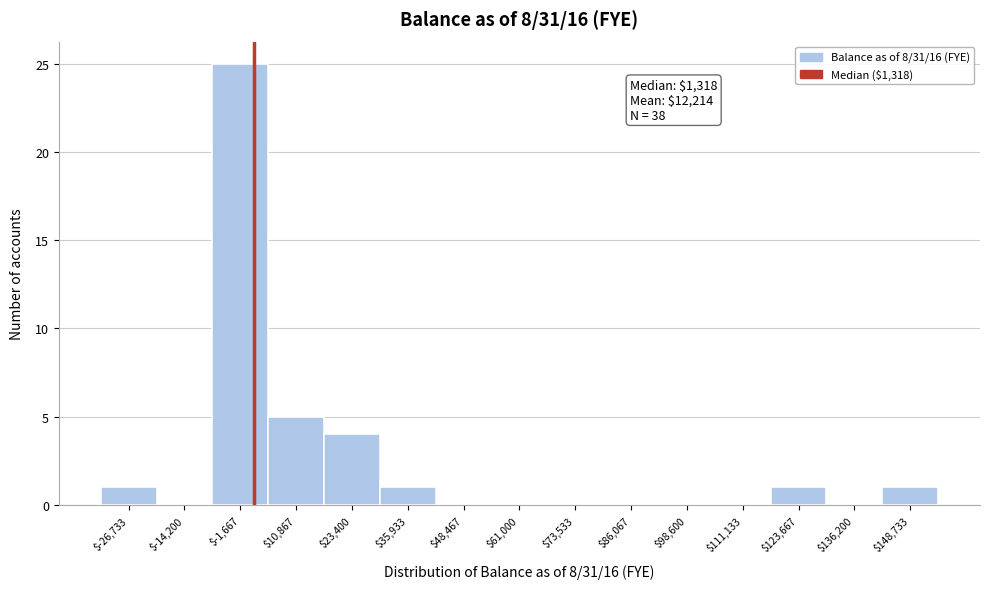

Which range on the x-axis has the tallest bar?

-8000 to 4000